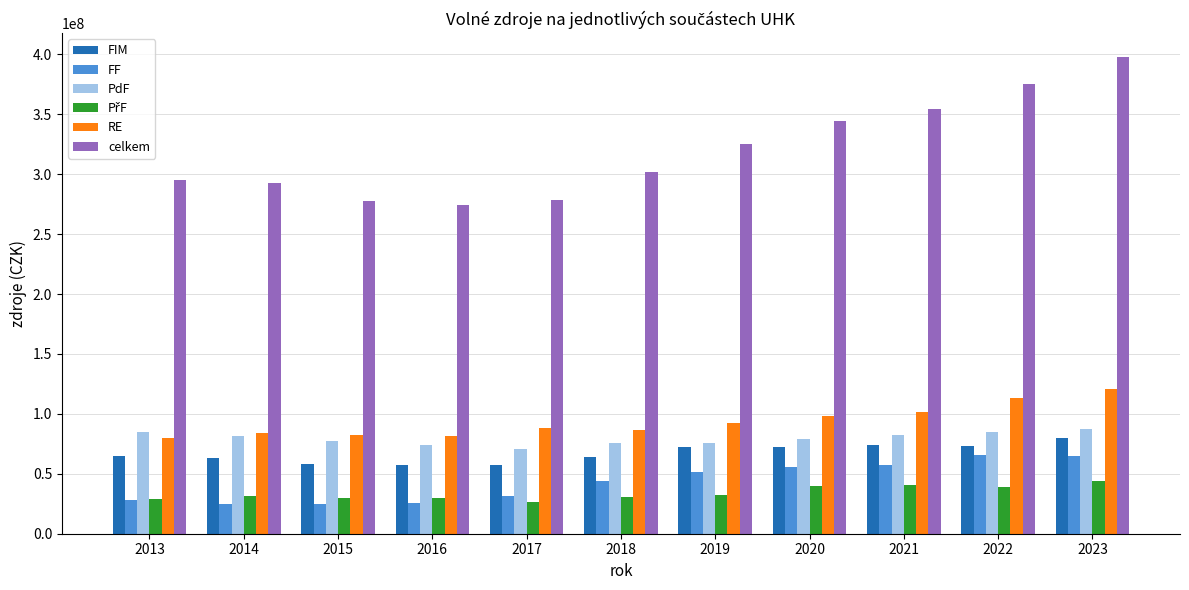

The value of FIM at 2015 is 58152090. True or false?

True